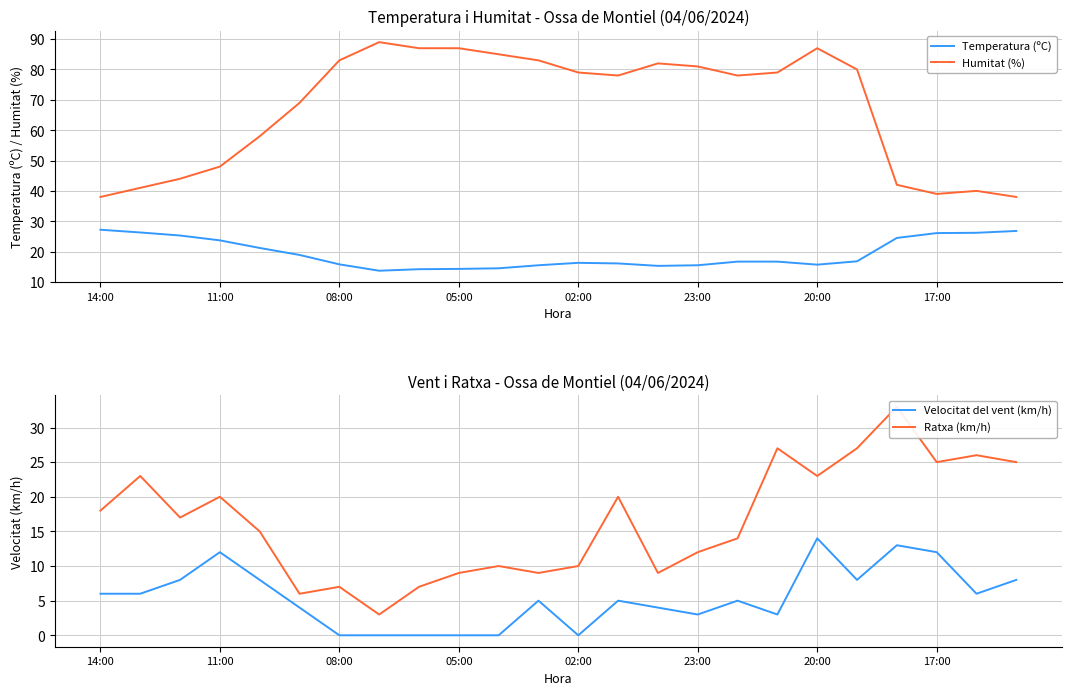

The Humitat (%) series shows 48.0 at 11:00. True or false?

True